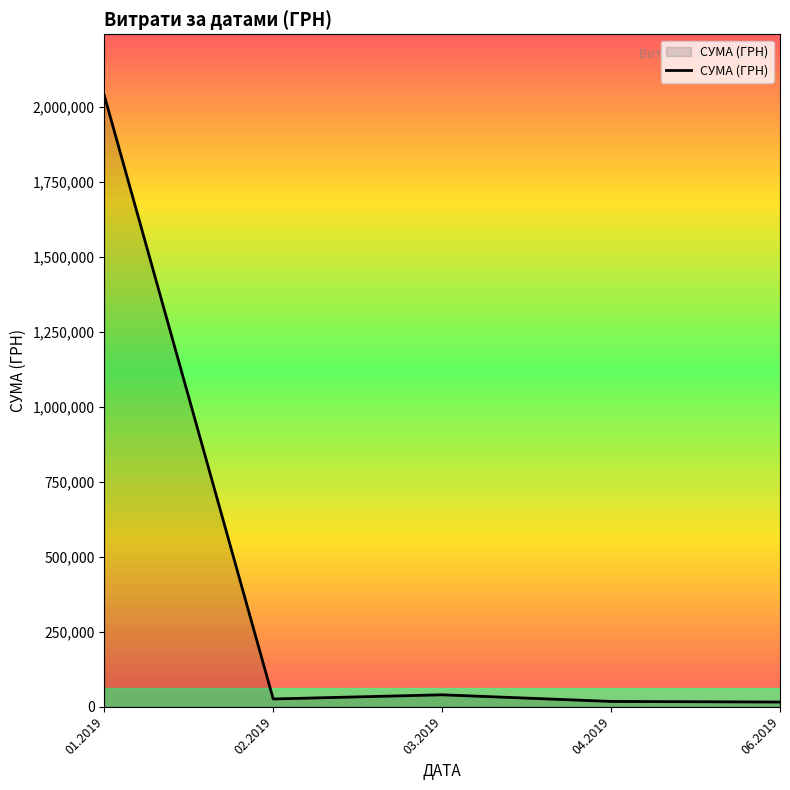

What is the difference between the maximum and second lowest values?

2020978.9